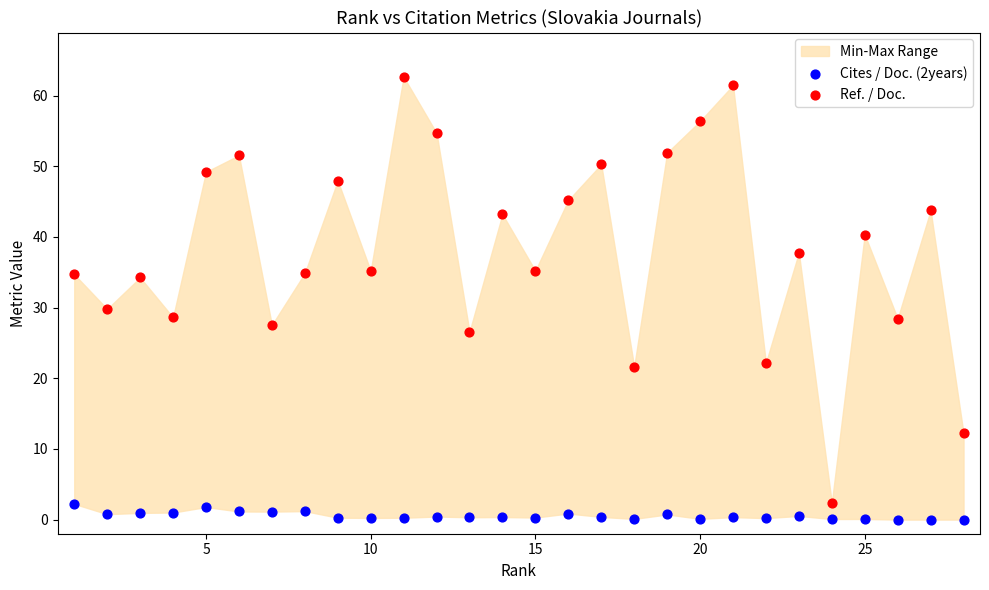

Which series contains the lowest Y value?

Cites / Doc. (2years)